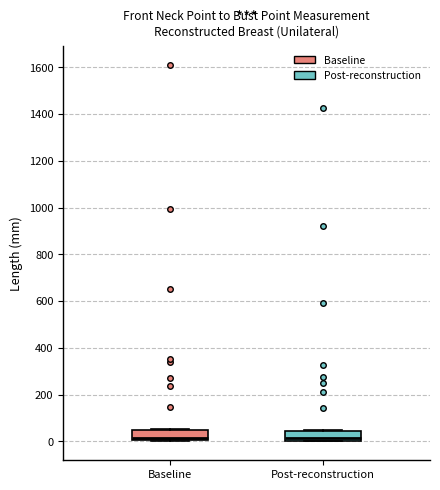

Reading left to right, transcribe this box plot: for each box, give where its median line is, the range the box spans, and where its two whiskers end, as read against the y-axis. The values are not printed on the chart, so give them approximately, as read against the axis.

Baseline: median 20, box 0 to 40, whiskers 0 to 60
Post-reconstruction: median 20, box 0 to 40, whiskers 0 to 40